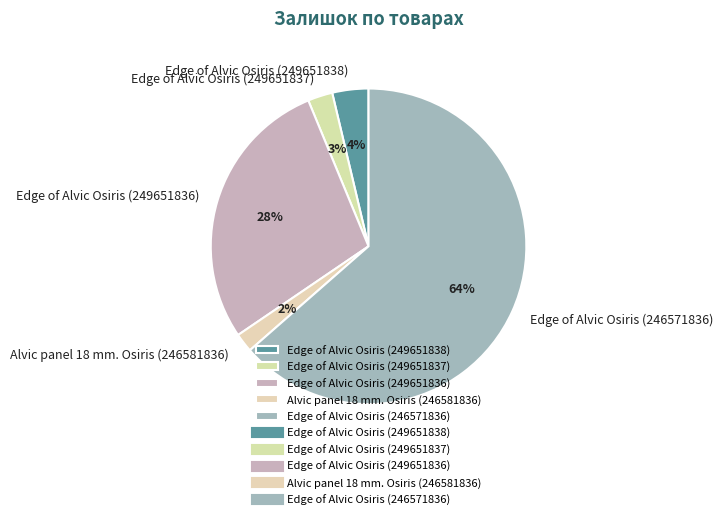

The Alvic panel 18 mm. Osiris (246581836) slice represents 13% of the pie. True or false?

False